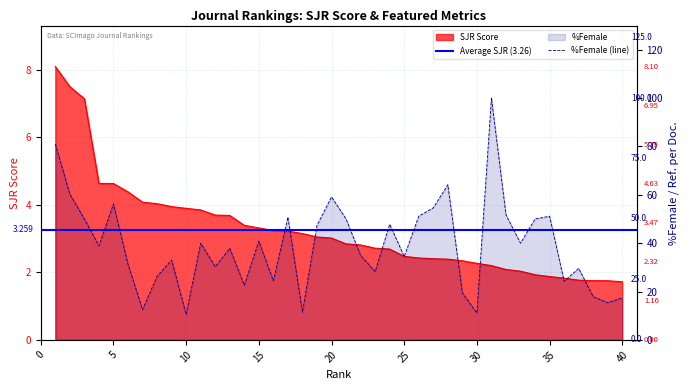

Which category has the lowest value in the %Female series?

10